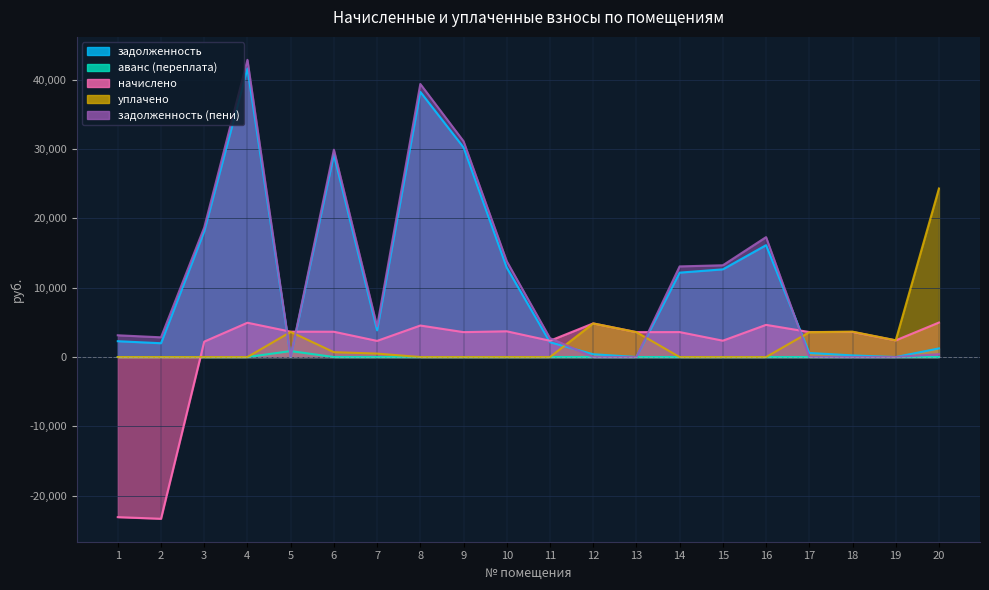

Is it true that аванс (переплата) equals 0.0 at 16?

True